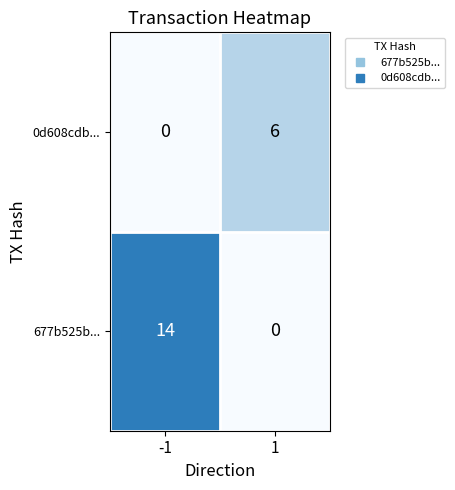

What is the maximum value shown in the chart?

14